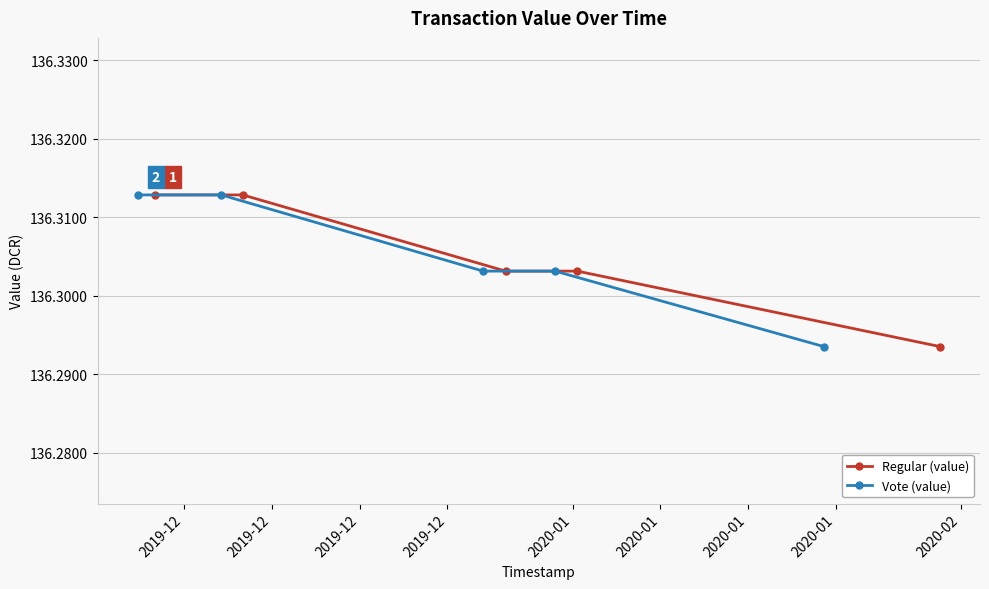

What is the value of the Regular (value) point at the 5th from the left?

136.3